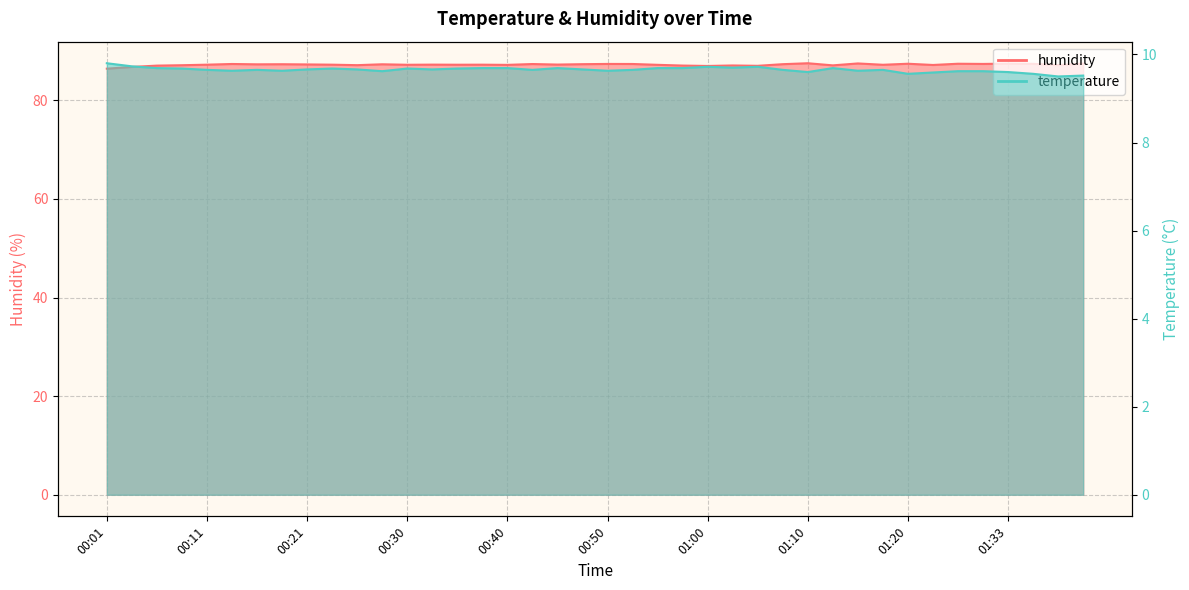

Which series has the largest total across all categories?

humidity